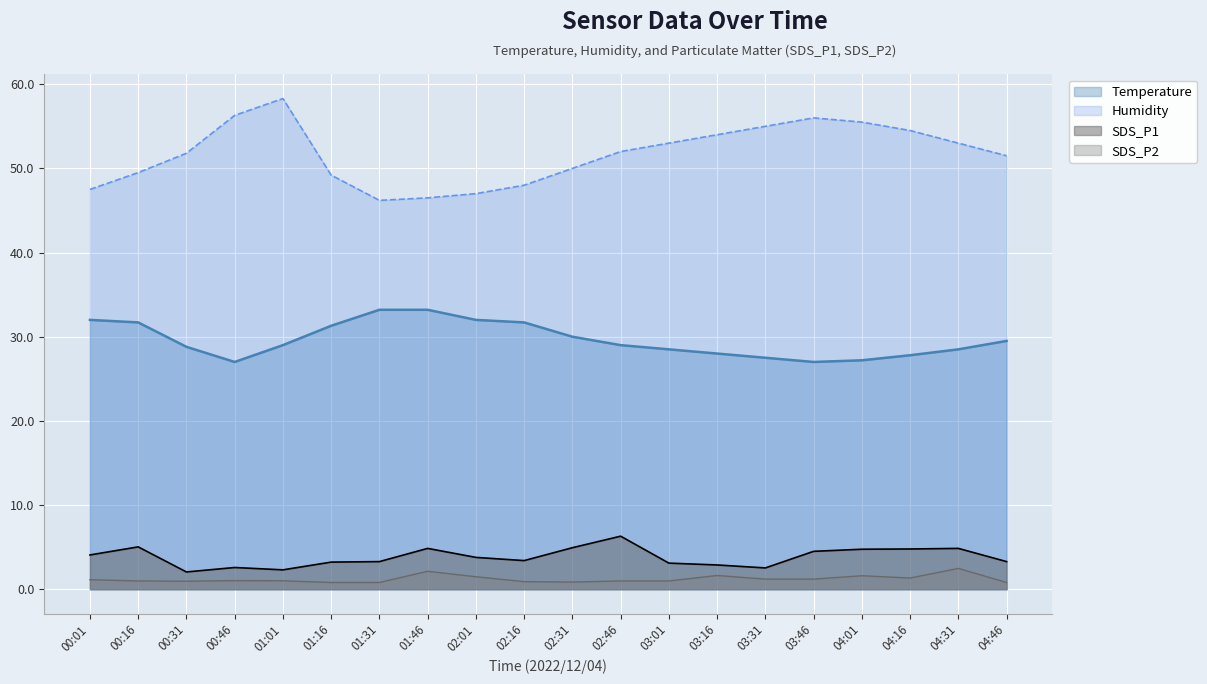

Where does the Humidity series first go above 52?

00:46